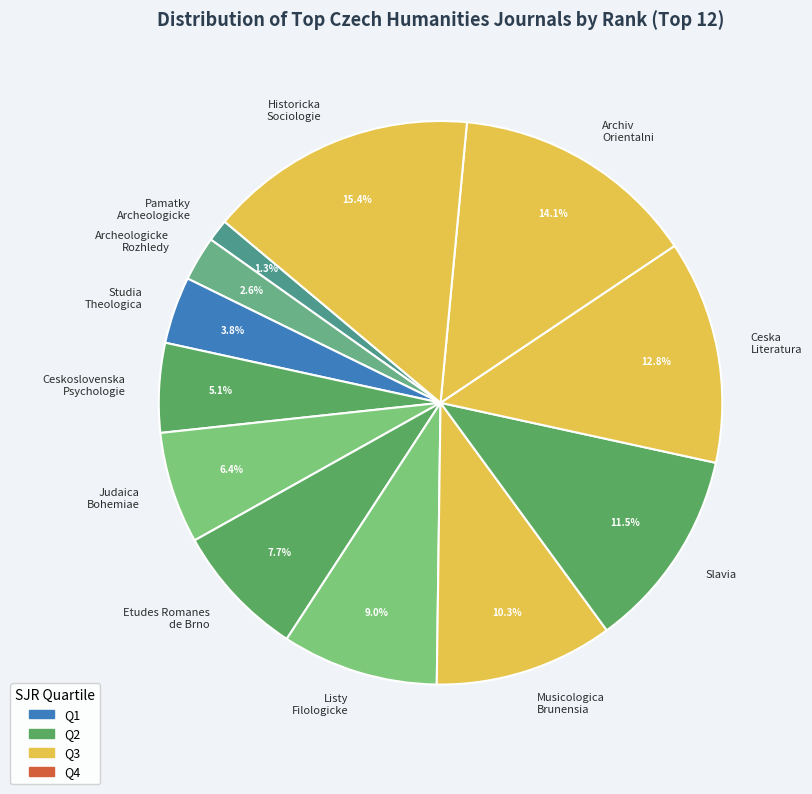

What is the smallest slice in the pie chart?

Pamatky Archeologicke